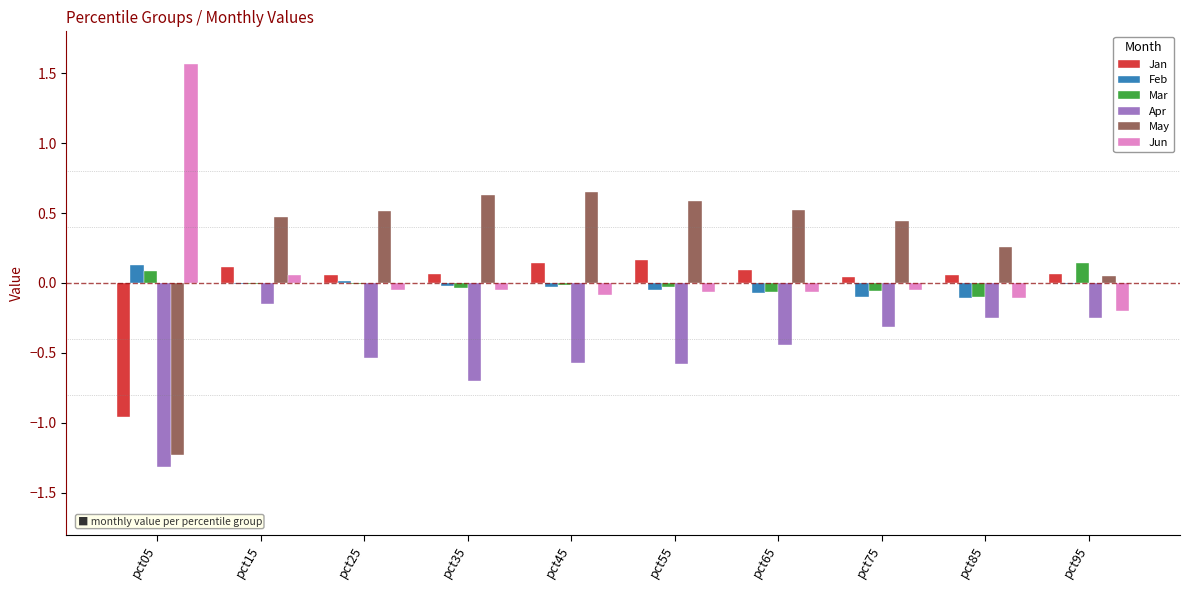

What is the sum of all Apr values?

-5.1